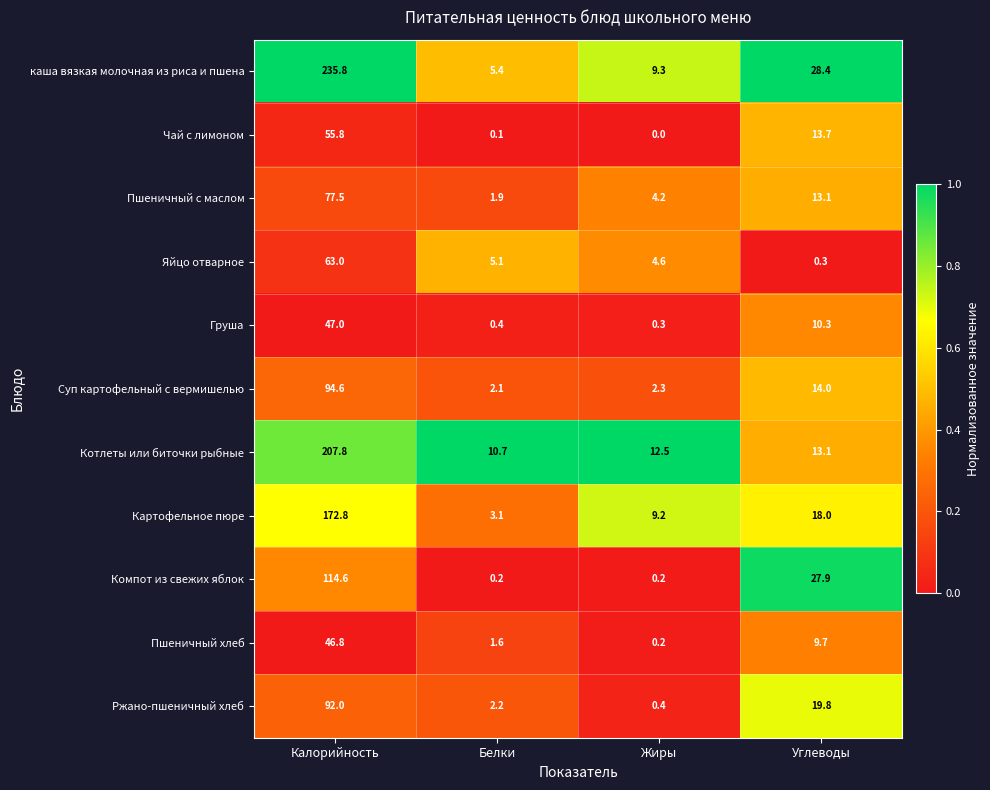

At how many categories does at least one series exceed 0?

4